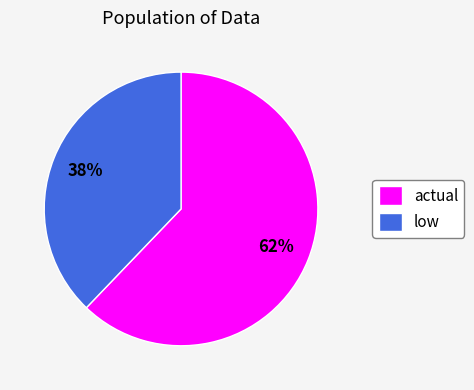

To the nearest percent, what portion does low represent?

38%